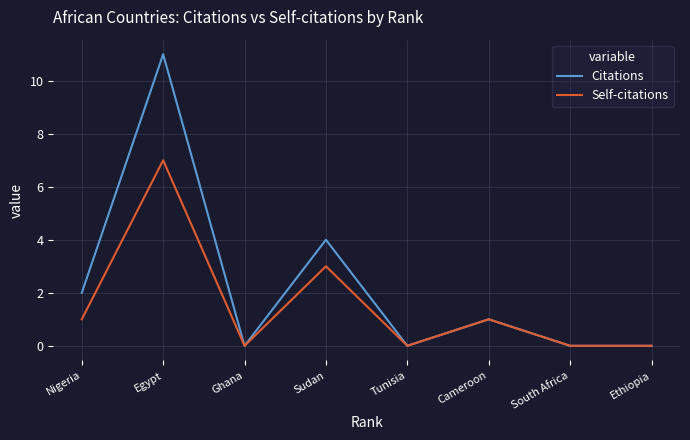

Is it true that Citations equals 4 at Sudan?

True